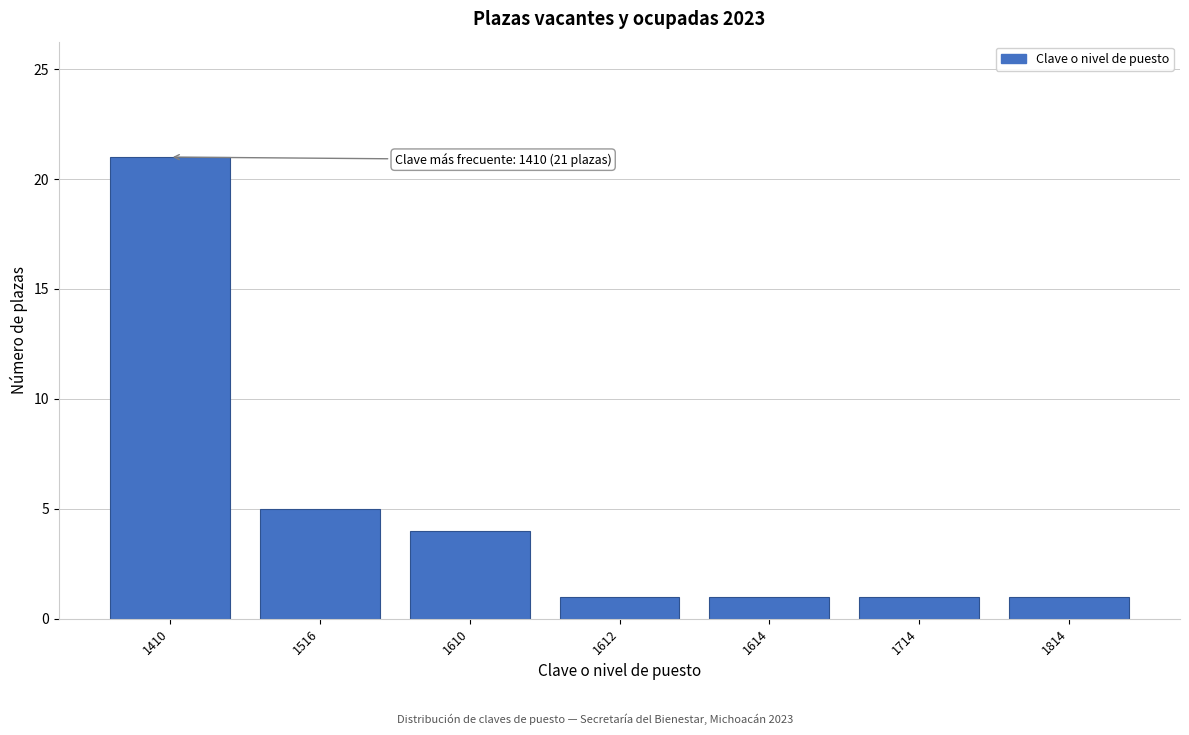

Reading left to right, what are all the values shown in this chart?

21	5	4	1	1	1	1